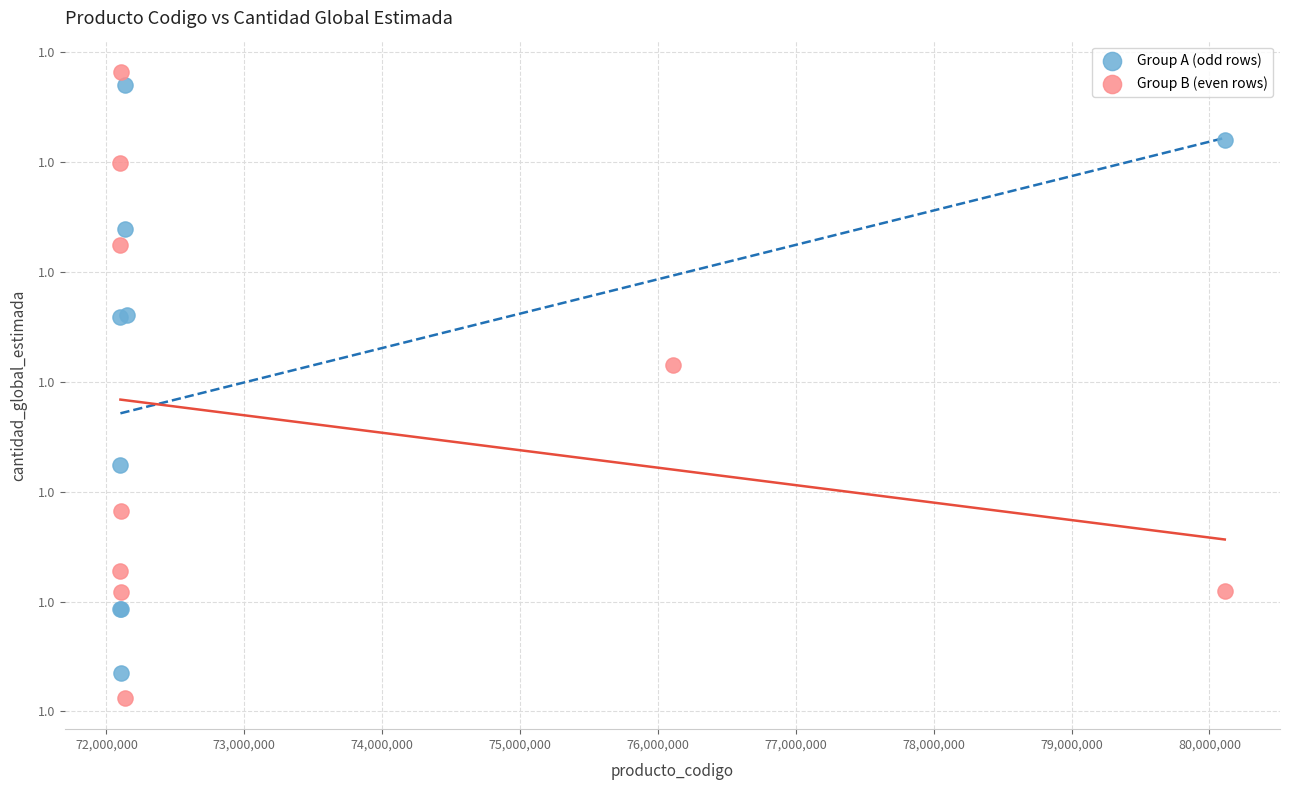

What are all the series names shown in the legend?

Group A (odd rows), Group B (even rows)